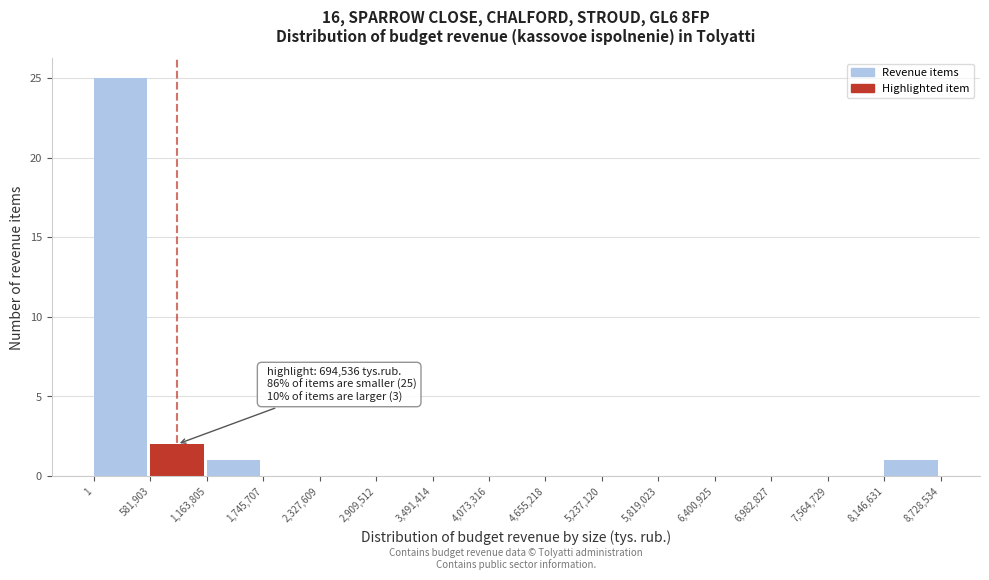

Over which range of the x-axis is the bar tallest?

1 to 581,903